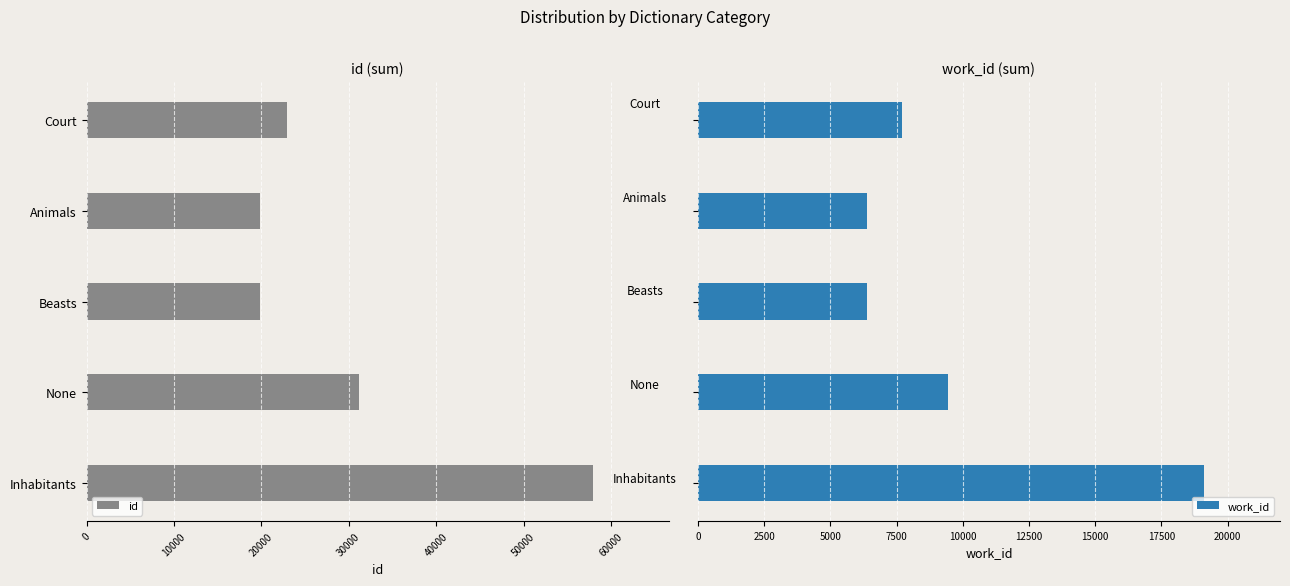

What is the average value of the work_id series?

9799